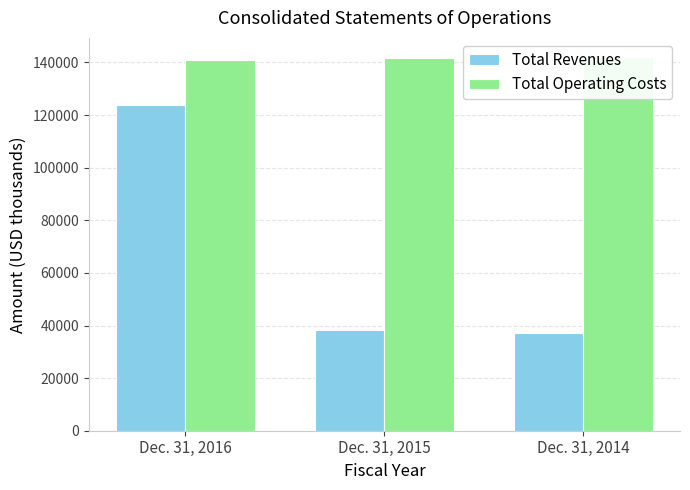

Reading left to right, what are all the values shown in this chart?

Total Revenues: Dec. 31, 2016=123975	Dec. 31, 2015=38326	Dec. 31, 2014=36970
Total Operating Costs: Dec. 31, 2016=141121	Dec. 31, 2015=141524	Dec. 31, 2014=142243